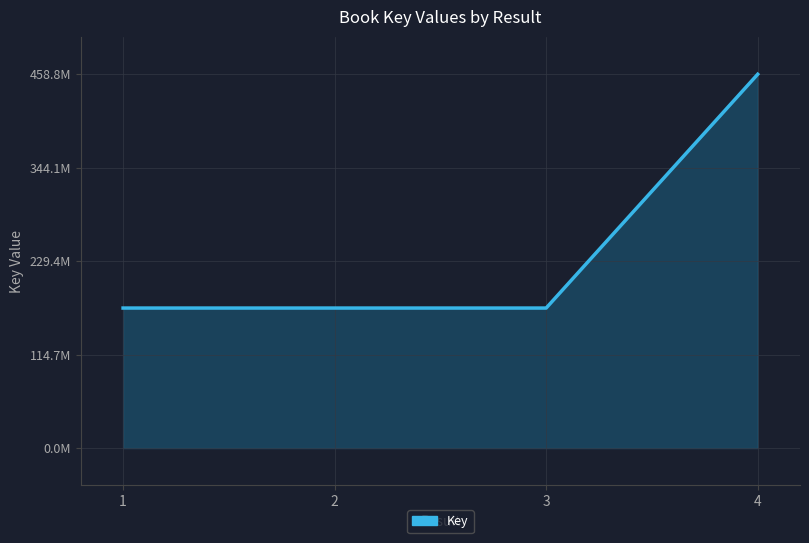

At which label is the value closest to 315305465?

1